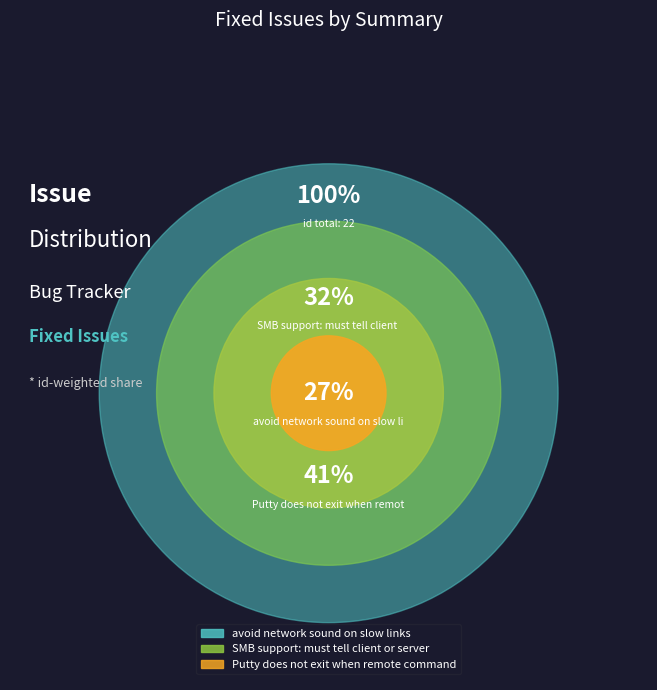

What is the largest slice in the pie chart?

Putty does not exit when remote command